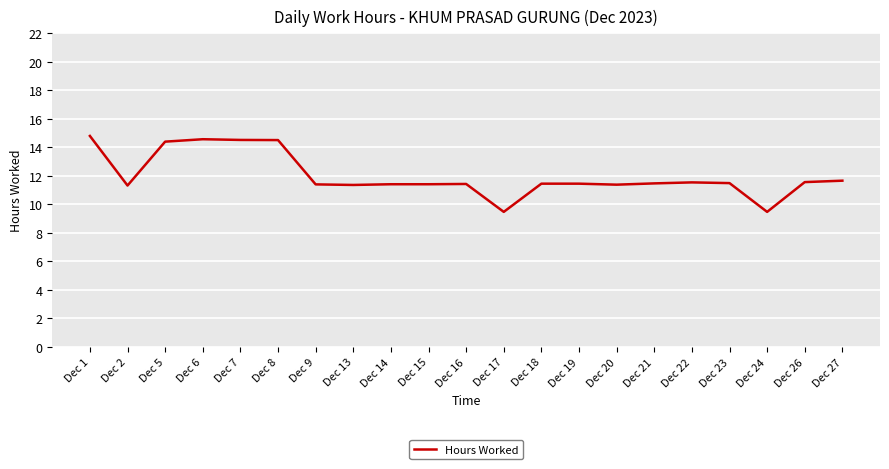

True or false: the data shows 11.3 at Dec 2.

True